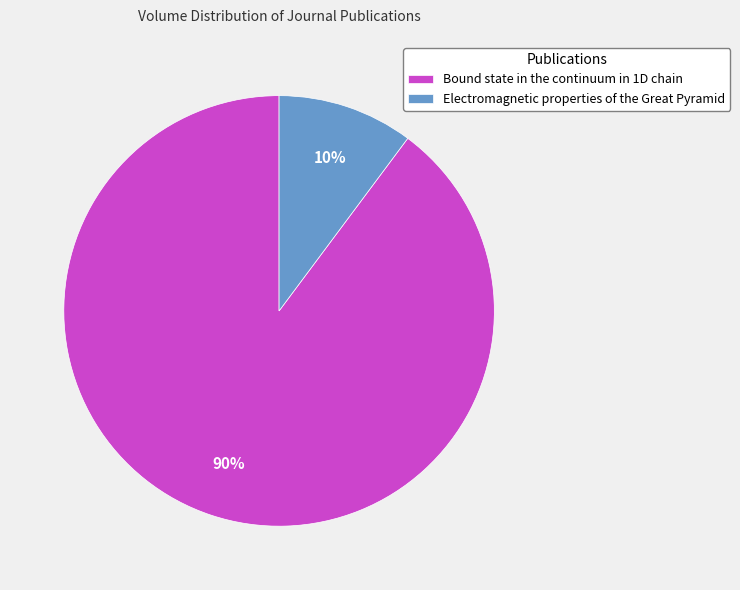

Is Electromagnetic properties of the Great Pyramid the majority of the pie?

No